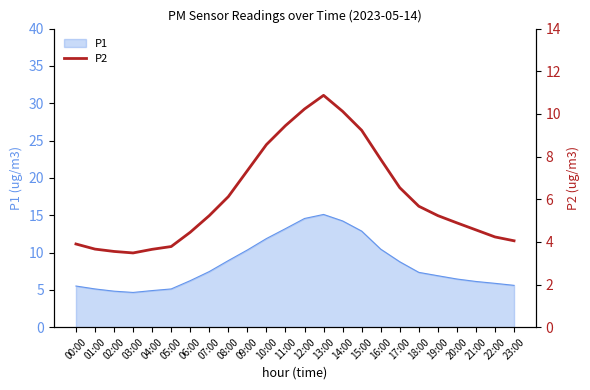

What is the change in value from 14:00 to 20:00?

-5.2